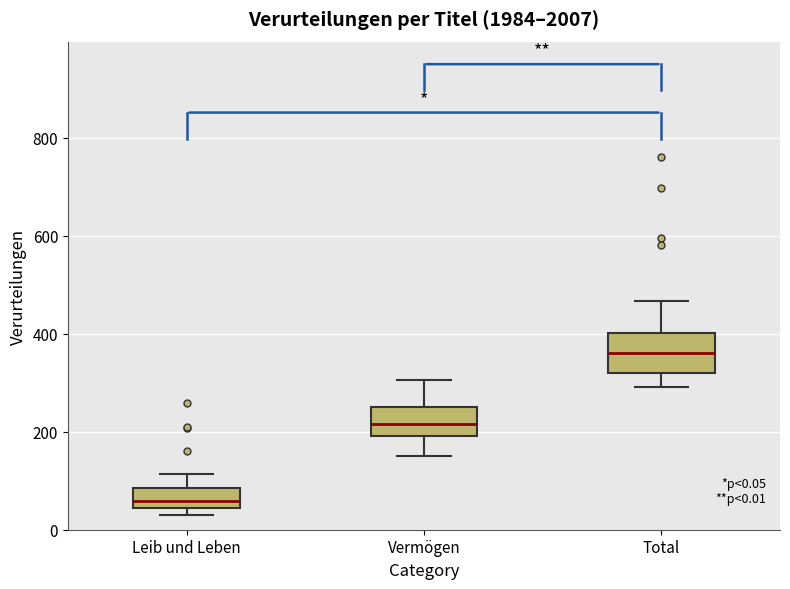

Which box's median line is the highest?

Total